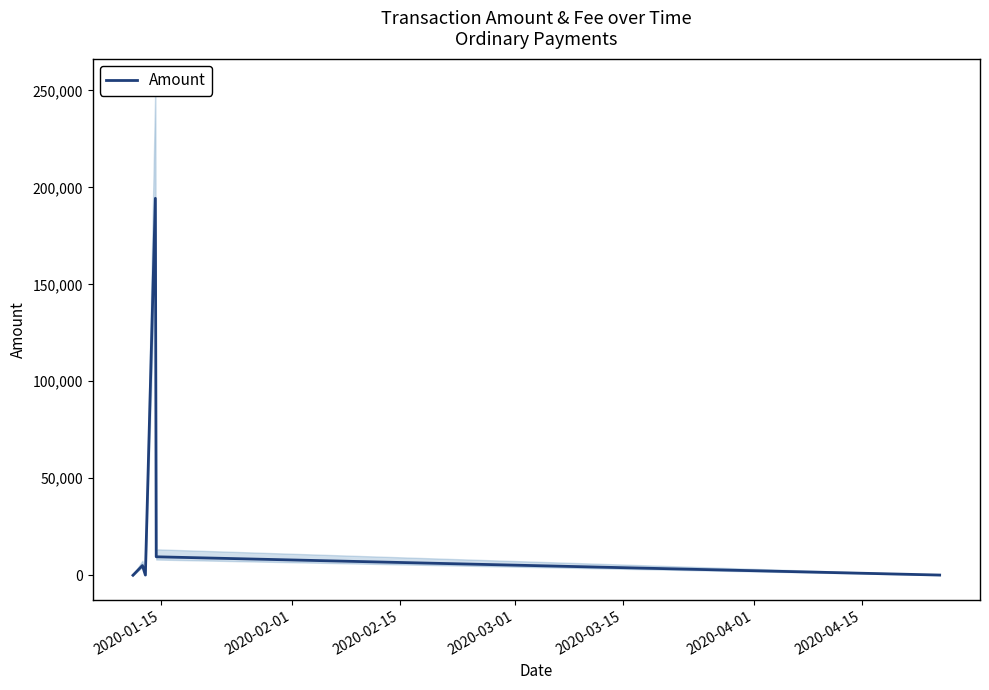

What is the label of the 1st point from the left?

2020-01-15